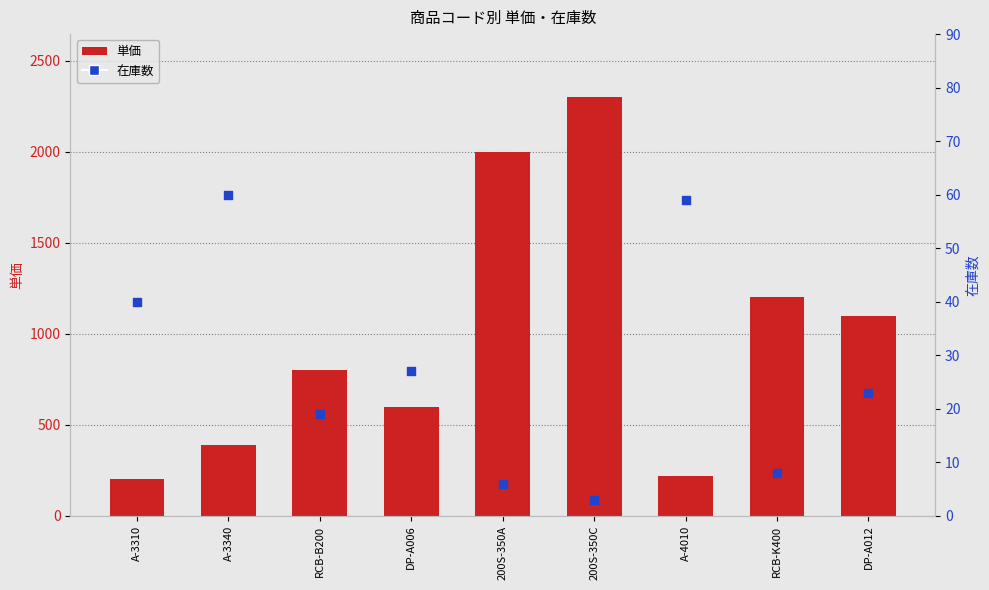

Which series contains the highest Y value?

単価